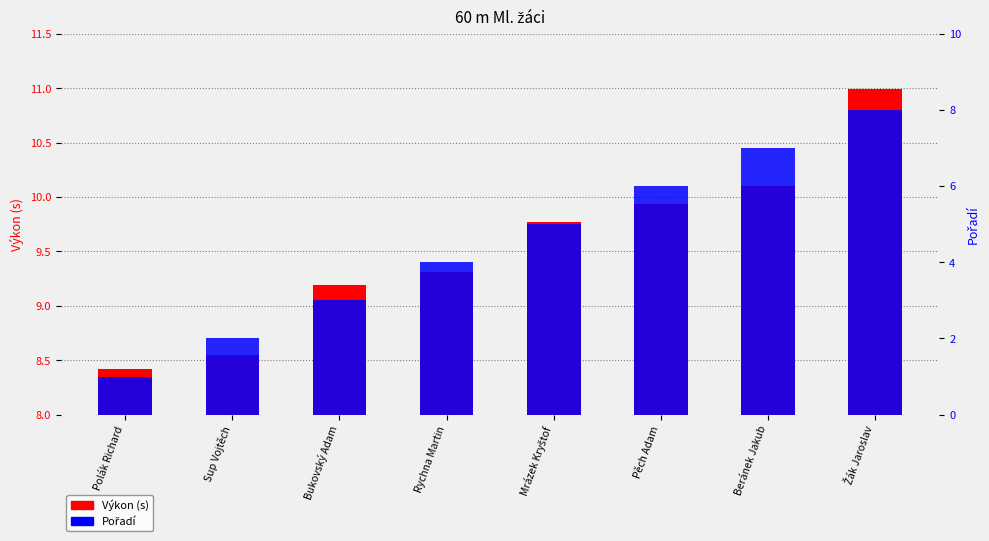

Reading left to right, what are all the values shown in this chart?

Výkon (s): 8.4	8.6	9.2	9.3	9.8	9.9	10.1	11.0
Pořadí: 1.0	2.0	3.0	4.0	5.0	6.0	7.0	8.0